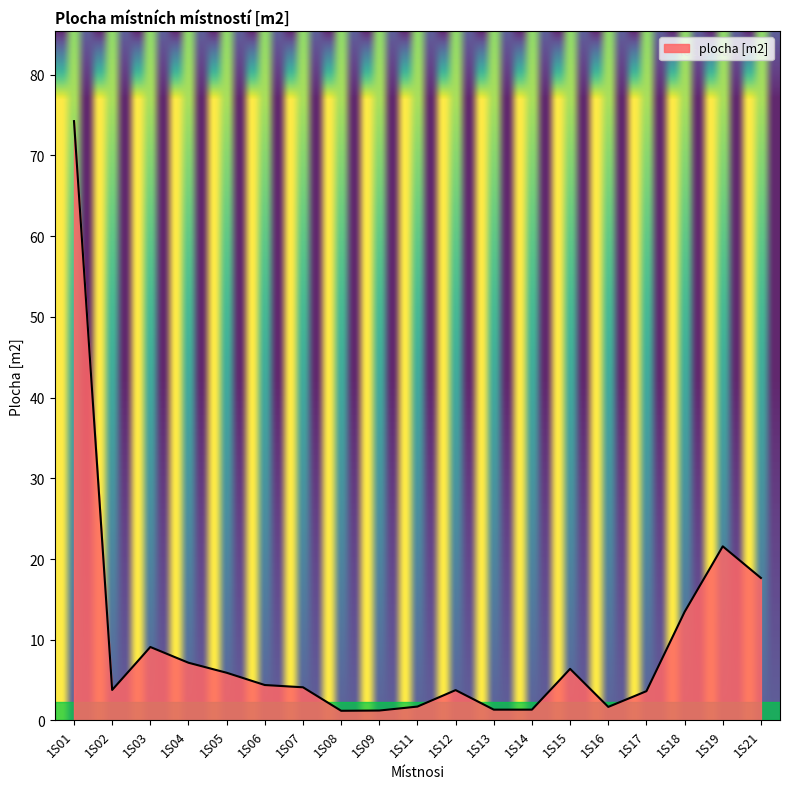

How many lines are shown in the chart?

1